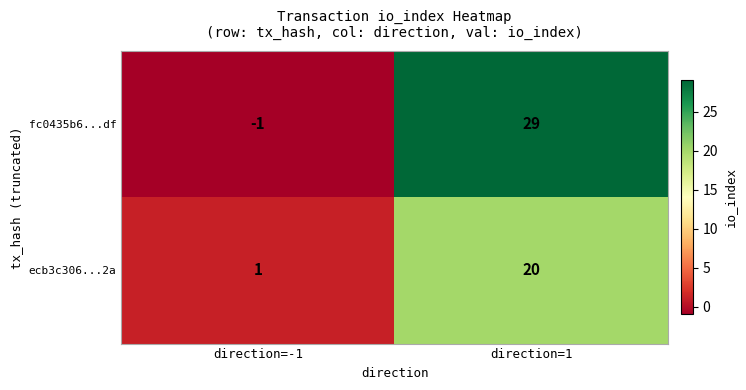

The value of ecb3c306...2a at direction=-1 is 0. True or false?

False